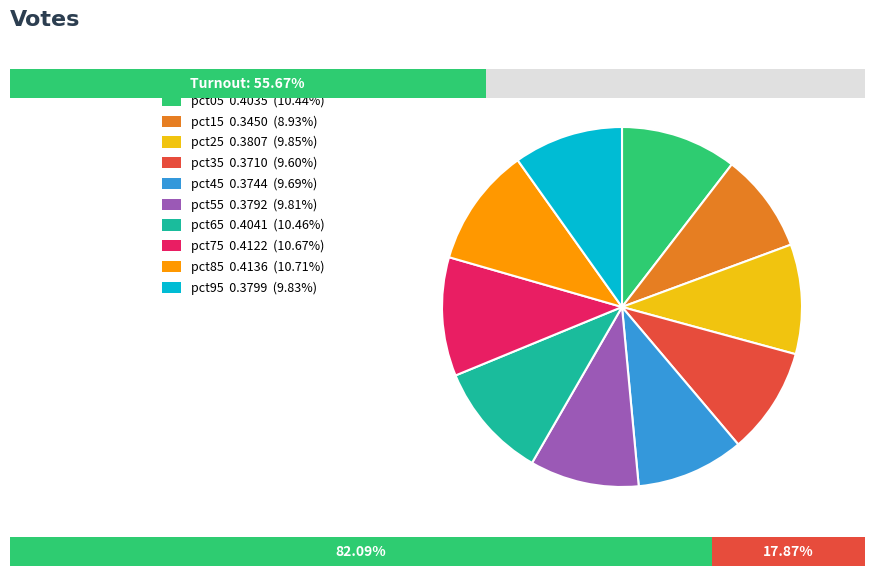

Rank the categories by value from lowest to highest.

pct15, pct35, pct45, pct55, pct95, pct25, pct05, pct65, pct75, pct85